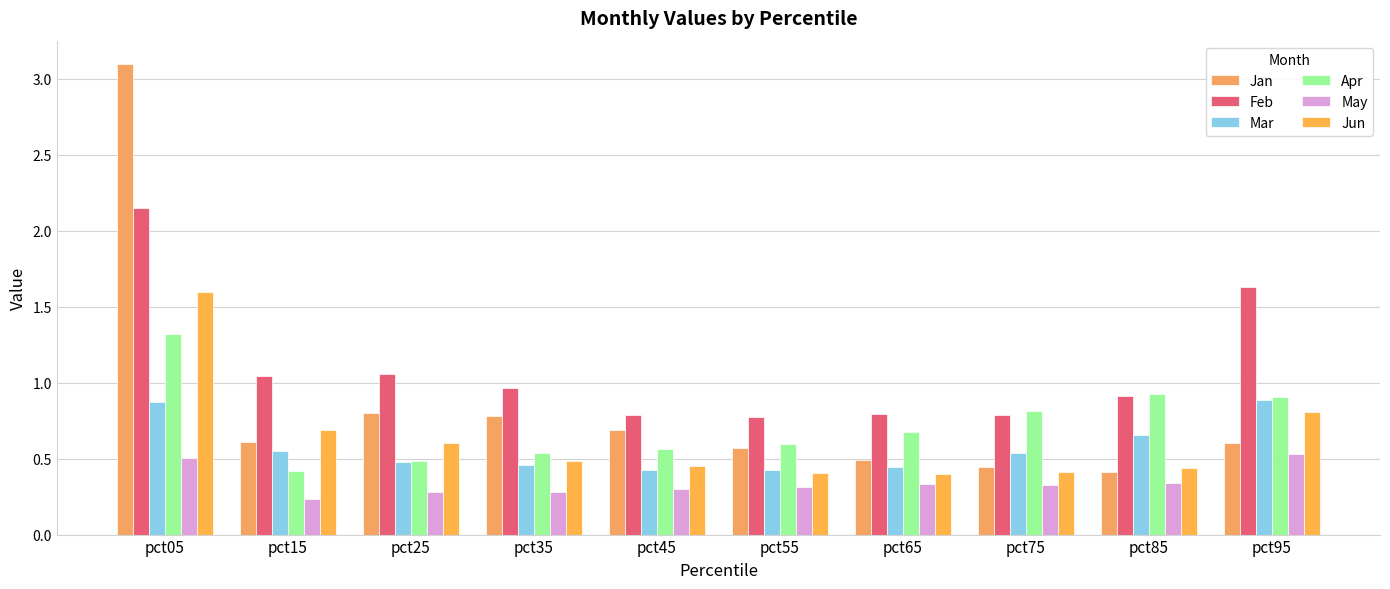

What is the approximate value of Apr at pct85?

0.9